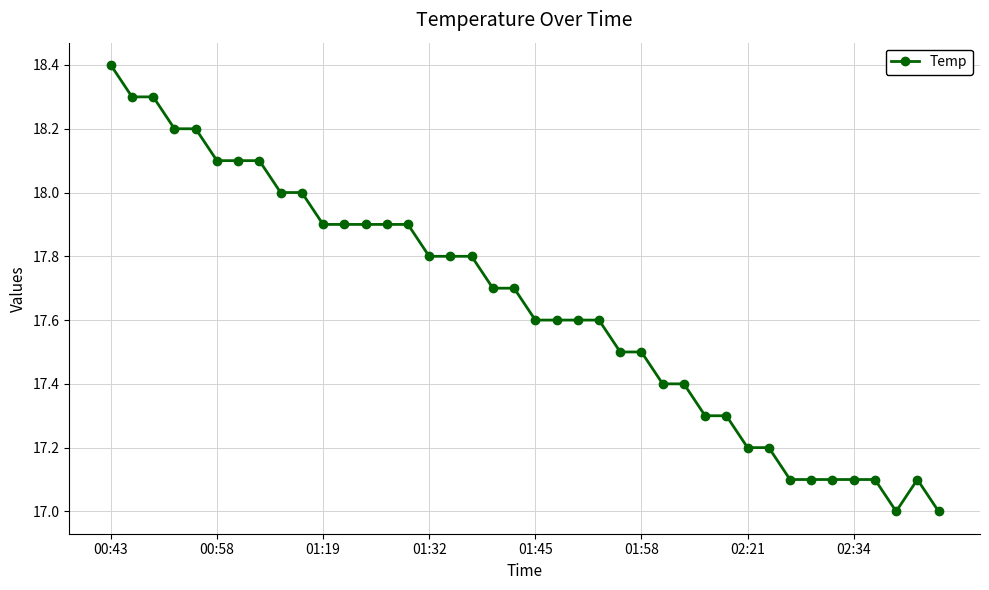

Reading left to right, transcribe all the data shown in this chart.

18.4	18.3	18.3	18.2	18.2	18.1	18.1	18.1	18.0	18.0	17.9	17.9	17.9	17.9	17.9	17.8	17.8	17.8	17.7	17.7	17.6	17.6	17.6	17.6	17.5	17.5	17.4	17.4	17.3	17.3	17.2	17.2	17.1	17.1	17.1	17.1	17.1	17.0	17.1	17.0